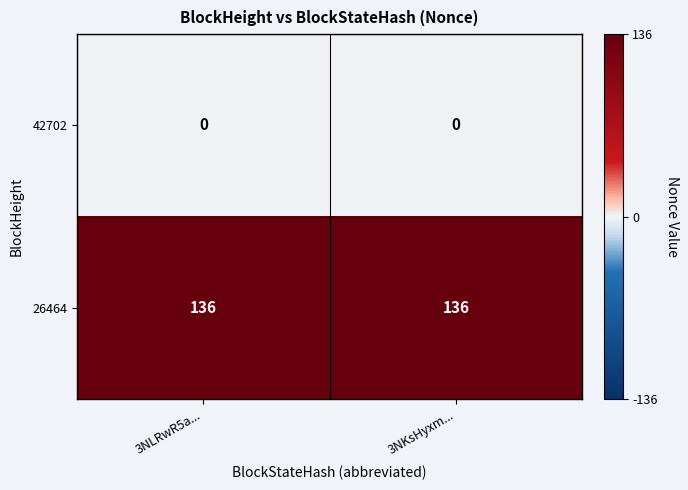

At how many categories does at least one series exceed 59?

2